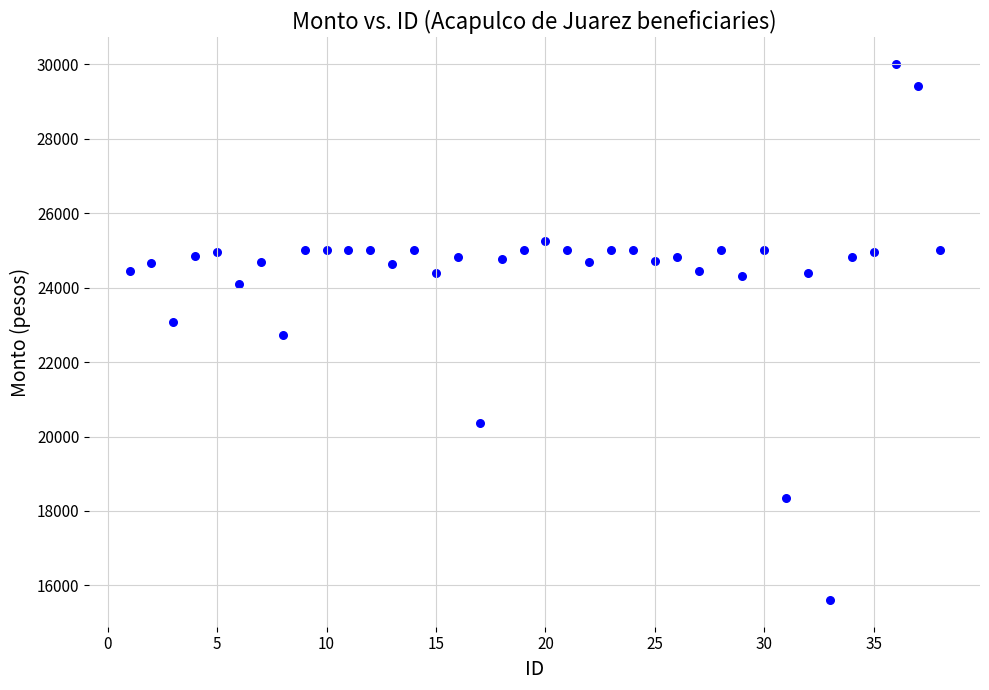

What is the range of X values (max minus min)?

37